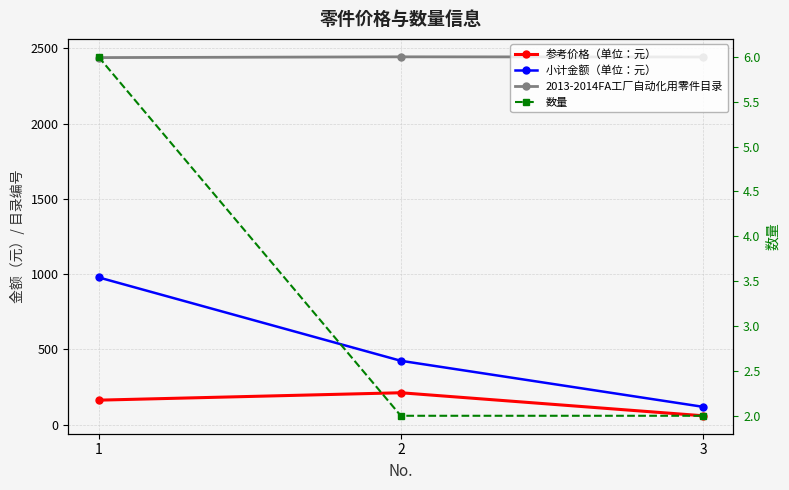

What is the value of the 小计金额（单位：元） point at the 3rd from the left?

118.8